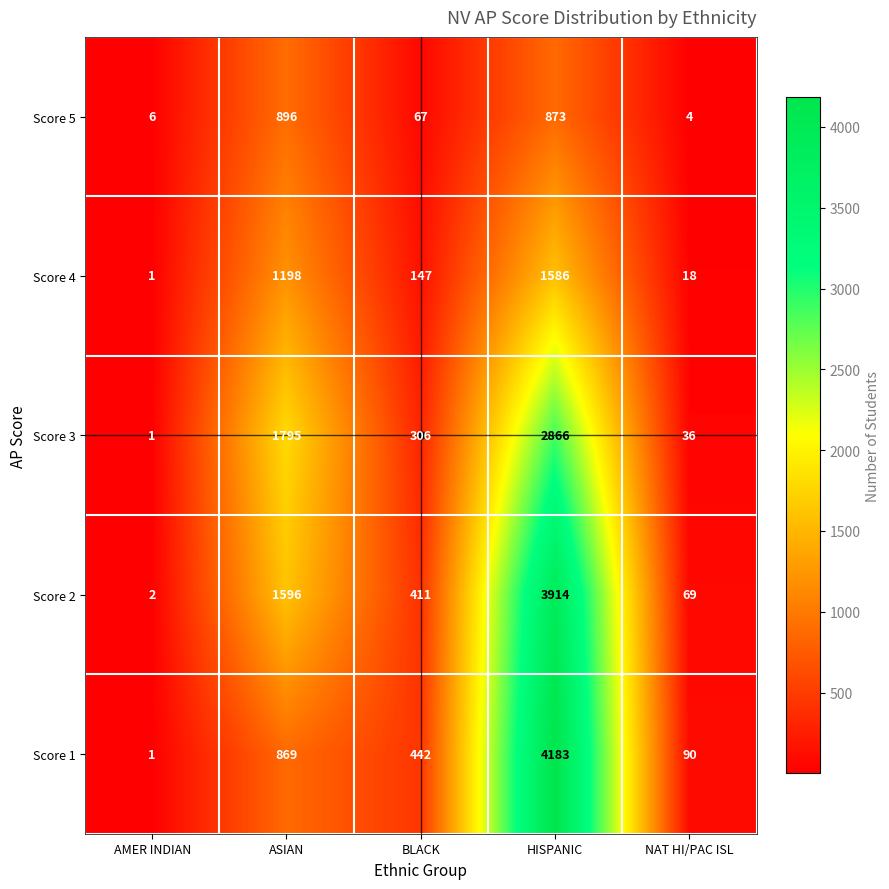

What is the total value across all series at ASIAN?

6354